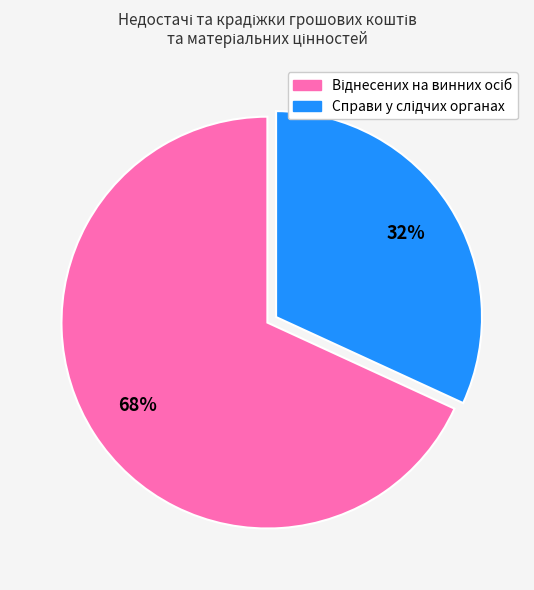

Is there a majority slice in this chart?

Yes